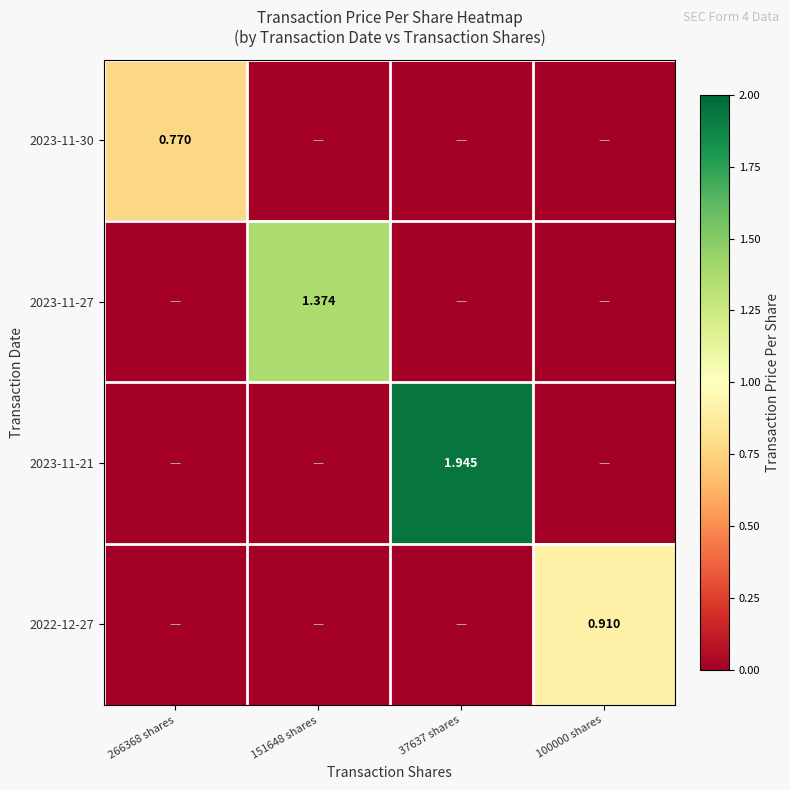

Which category has the lowest value in the 2023-11-27 series?

266368 shares